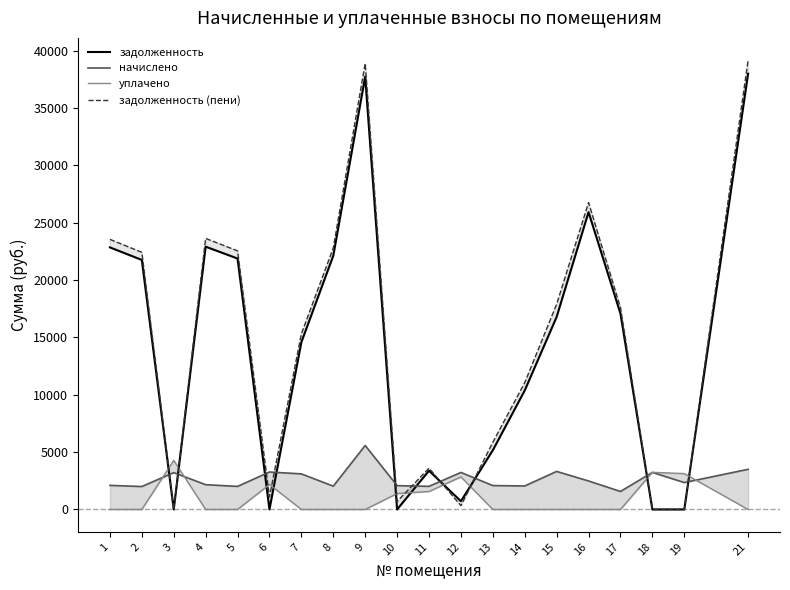

List the labels in order of задолженность value, largest first.

21, 9, 16, 4, 1, 8, 5, 2, 17, 15, 7, 14, 13, 11, 12, 6, 3, 10, 18, 19